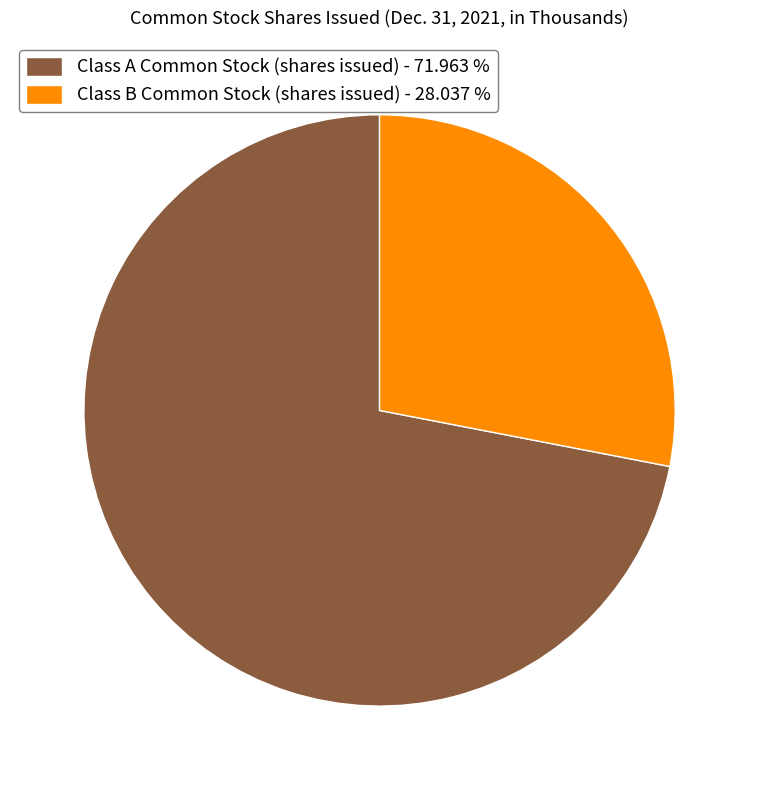

True or false: Class A Common Stock (shares issued) accounts for 72% of the total.

True